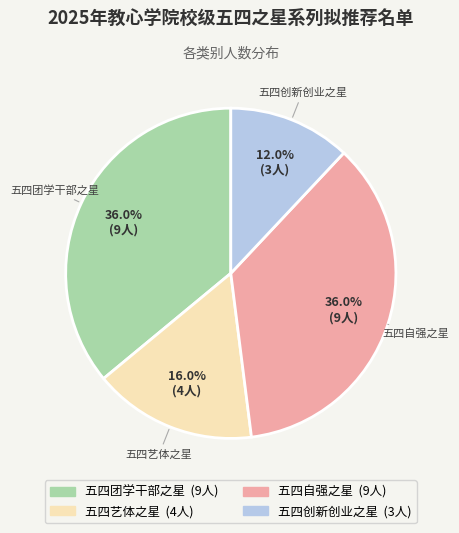

Combined, do 五四艺体之星 and 五四创新创业之星 account for over 50%?

No